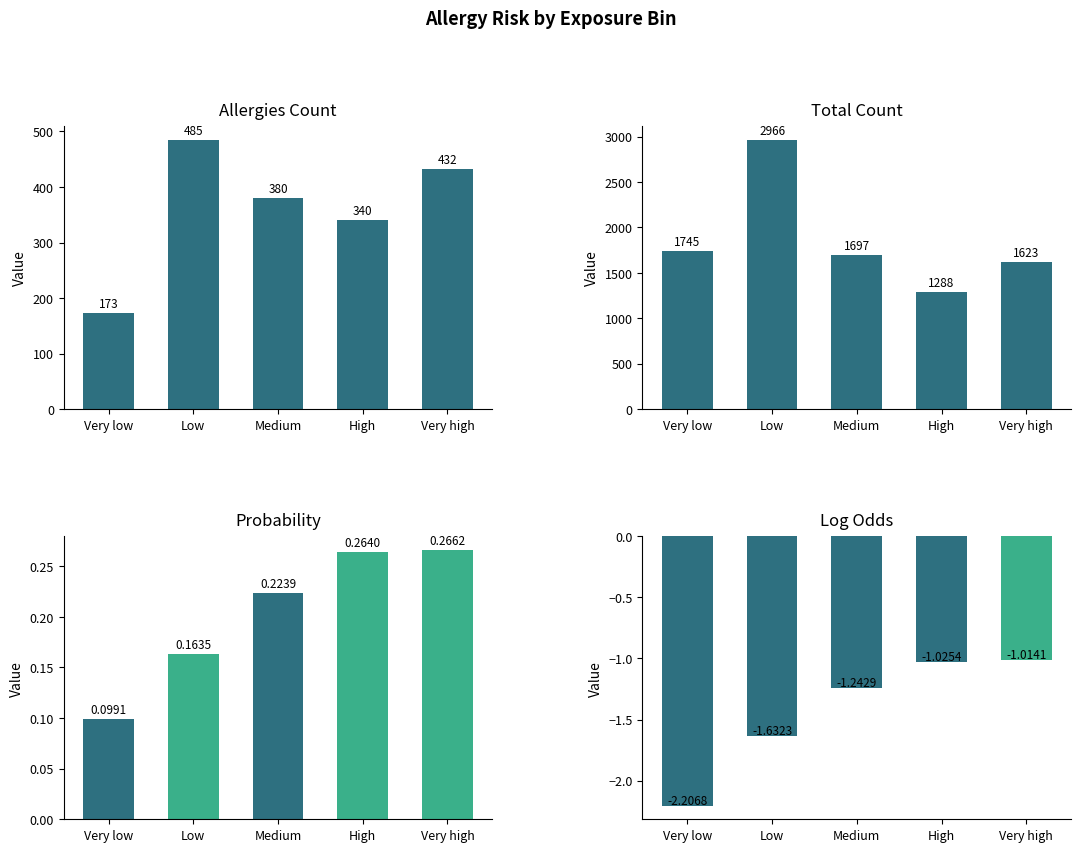

Which category has the lowest value in the Allergies Count series?

Very low